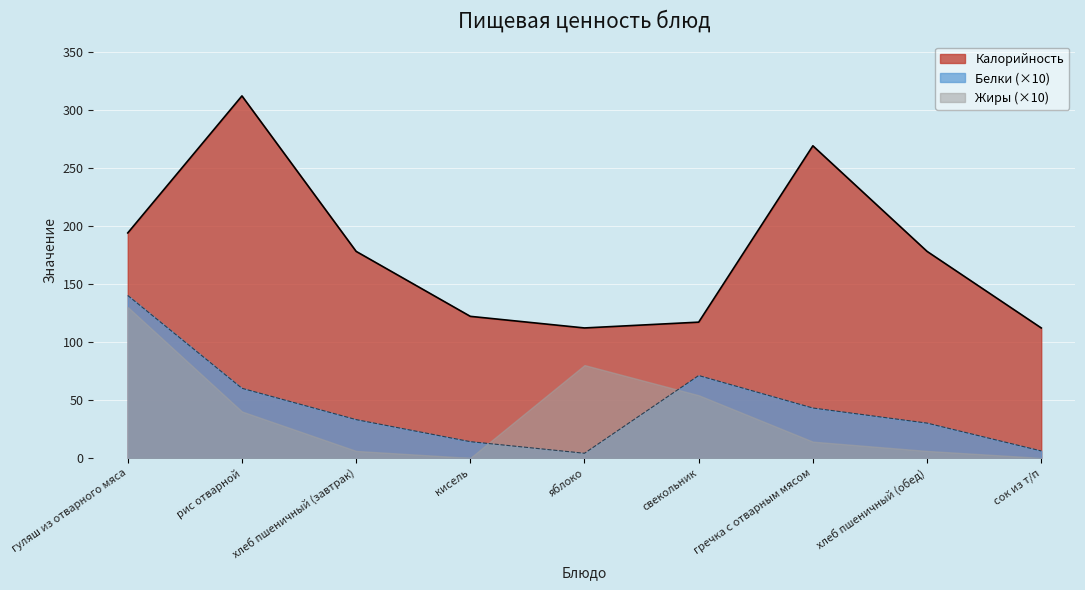

How many lines are shown in the chart?

3